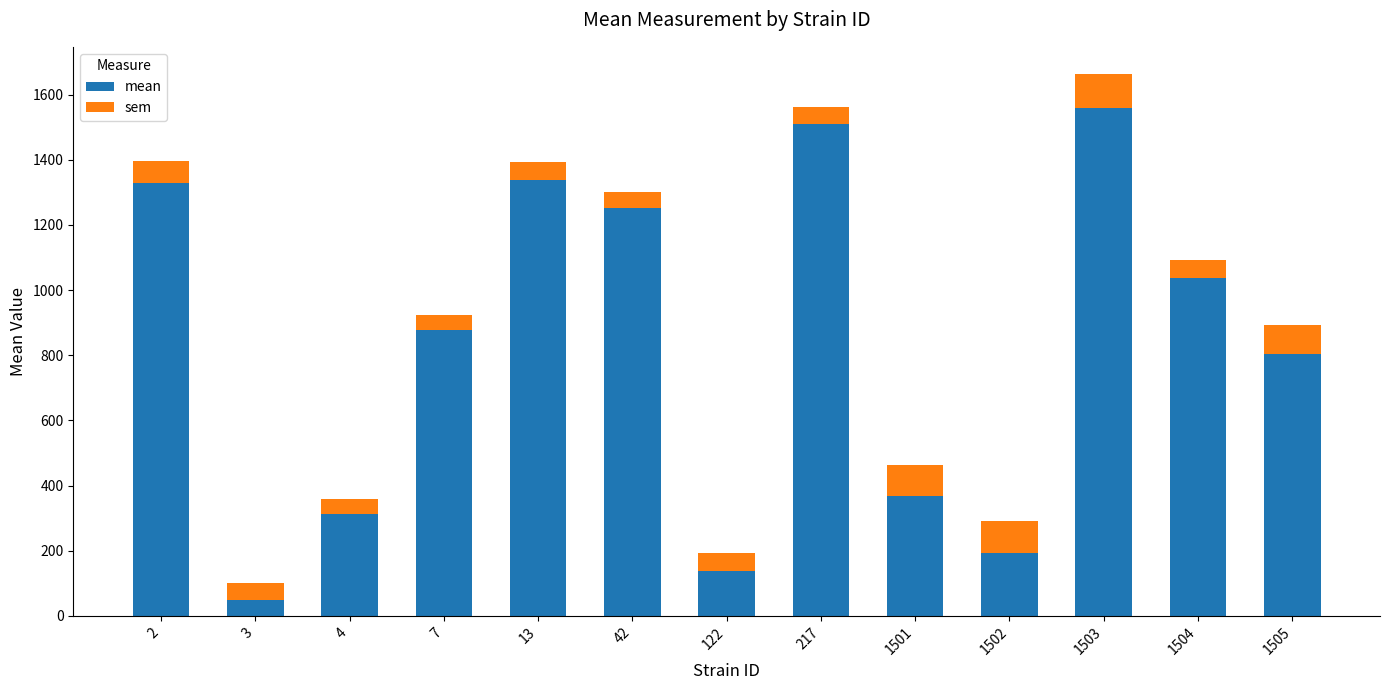

What is the value of the mean bar at the 3rd from the left?

311.9